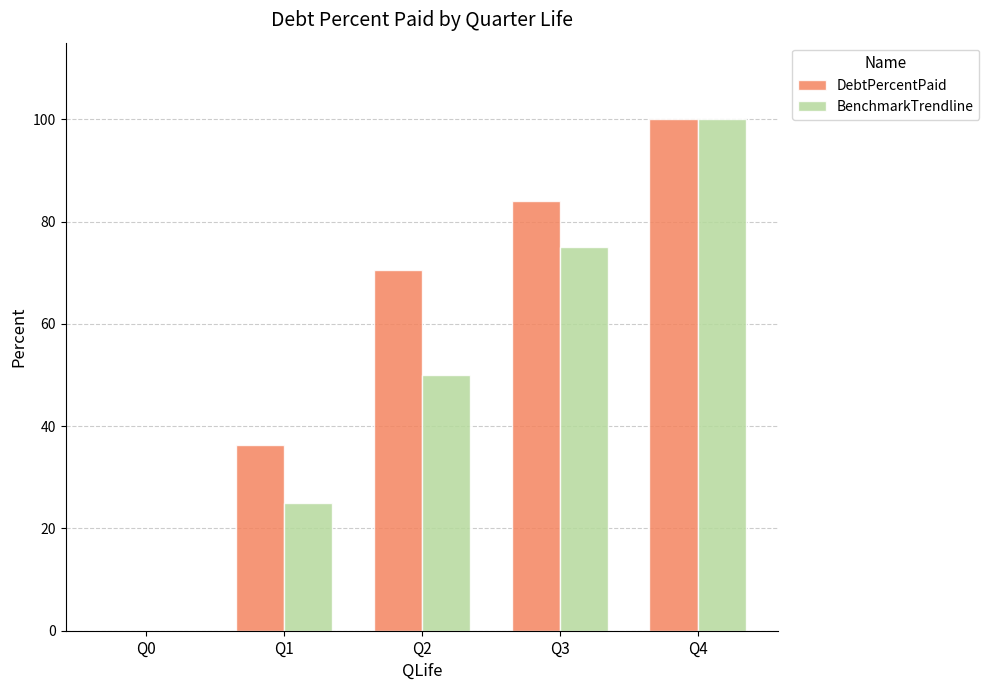

What is the sum of the BenchmarkTrendline values at Q4 and Q2?

150.0